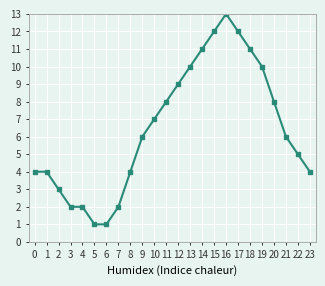

What is the value of the 23rd point from the left?

5